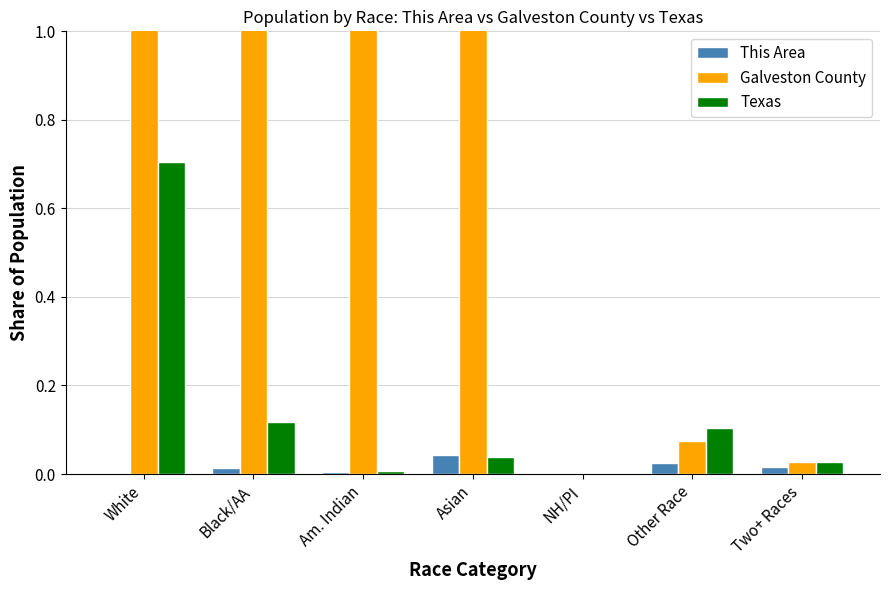

How many bars are there in total?

21